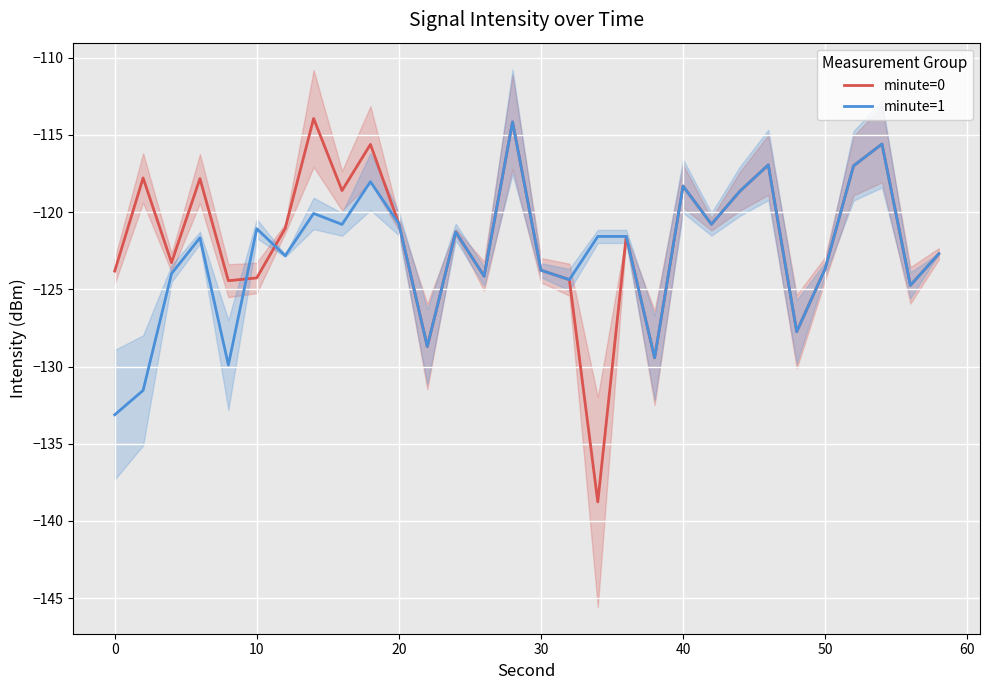

How many lines are shown in the chart?

2